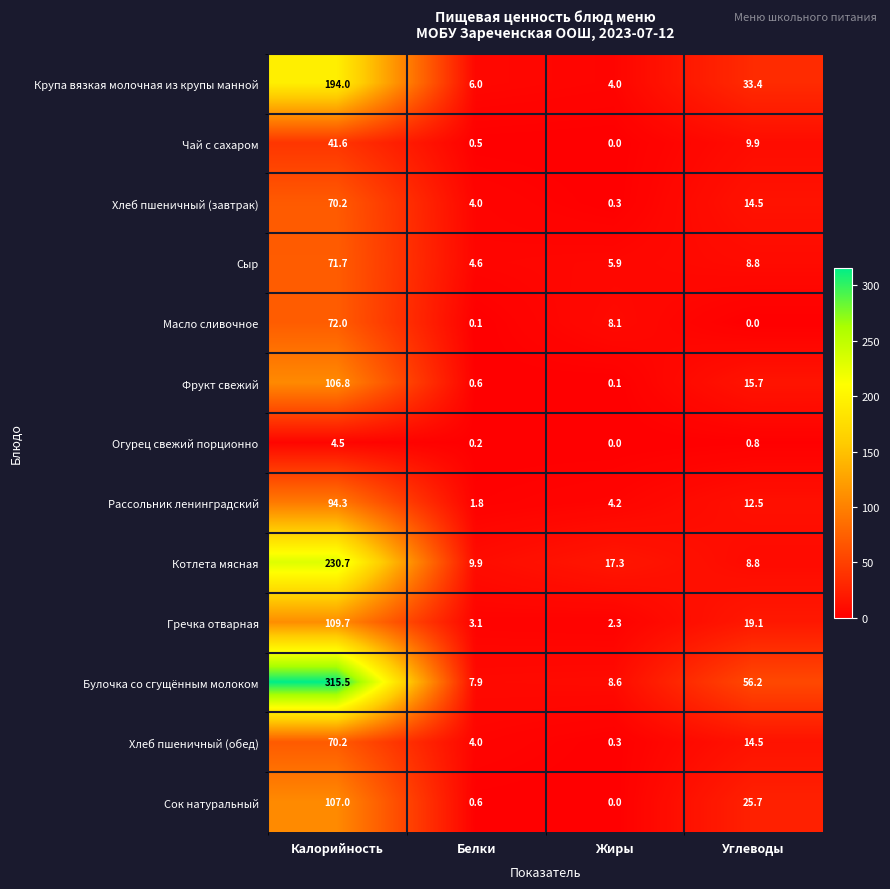

Which category has the lowest value in the Хлеб пшеничный (обед) series?

Жиры